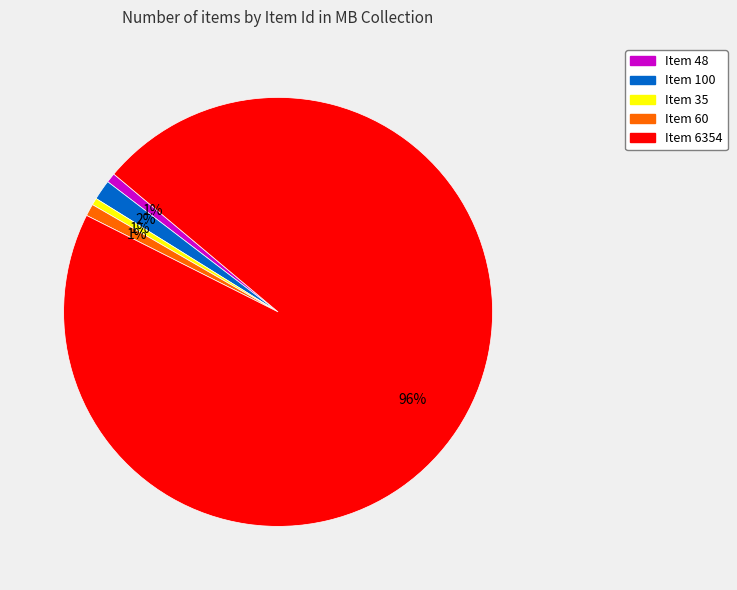

What percentage is the Item 100 slice, to the nearest percent?

2%